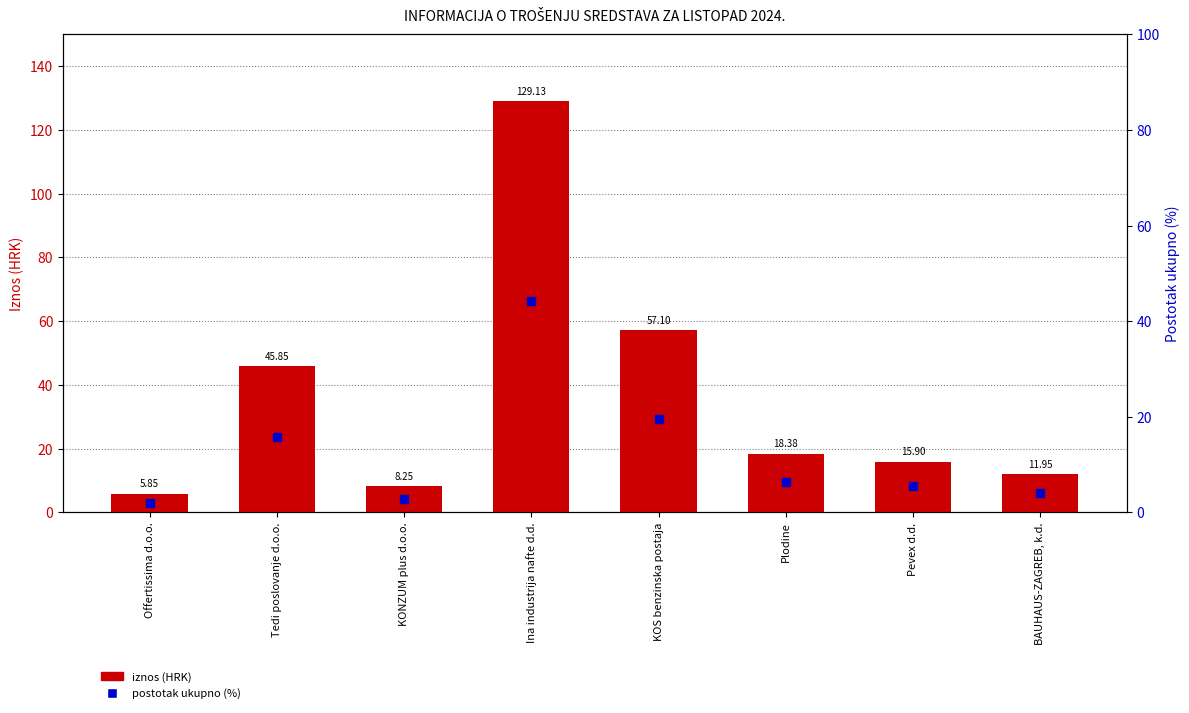

Which series has the largest total across all categories?

iznos (HRK)